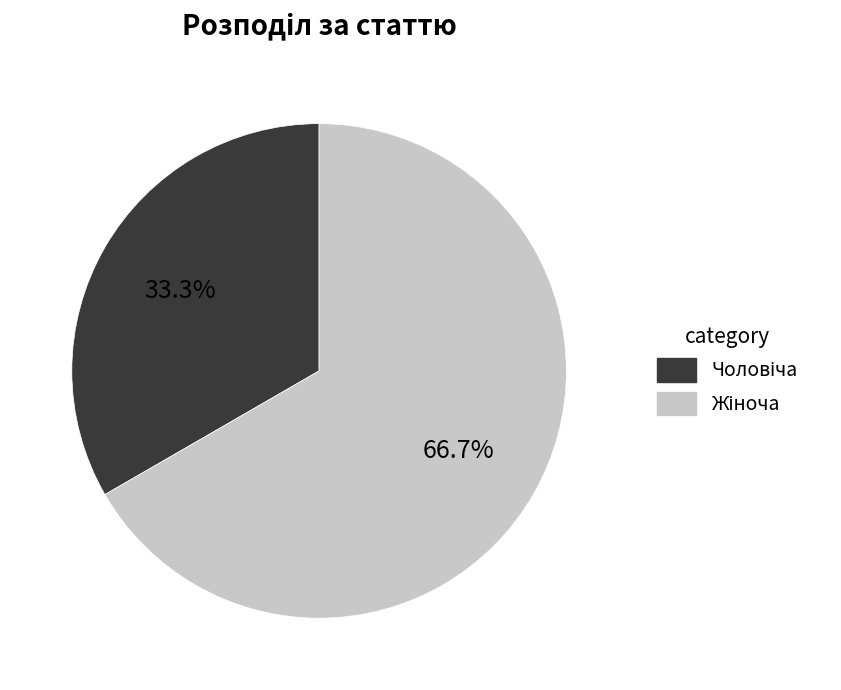

Is there any slice that represents more than half of the pie?

Yes